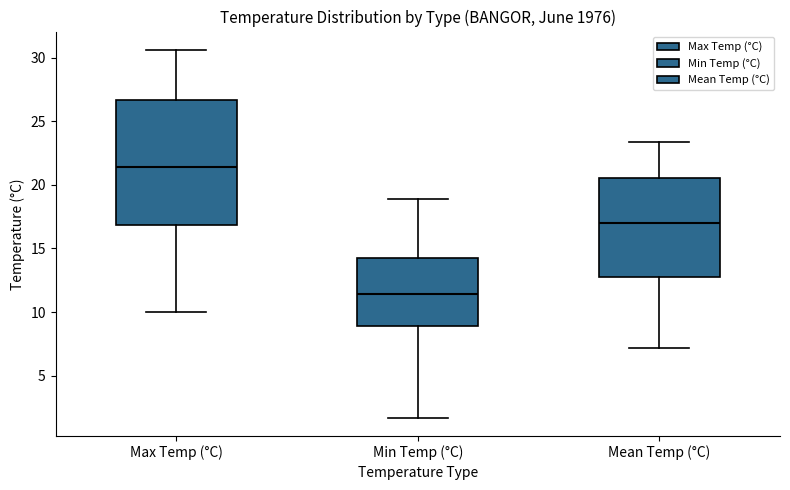

Reading left to right, transcribe this box plot: for each box, give where its median line is, the range the box spans, and where its two whiskers end, as read against the y-axis. The values are not printed on the chart, so give them approximately, as read against the axis.

Max Temp (°C): median 21.5, box 17.0 to 26.5, whiskers 10.0 to 30.5
Min Temp (°C): median 11.5, box 9.0 to 14.5, whiskers 1.5 to 19.0
Mean Temp (°C): median 17.0, box 12.5 to 20.5, whiskers 7.0 to 23.5